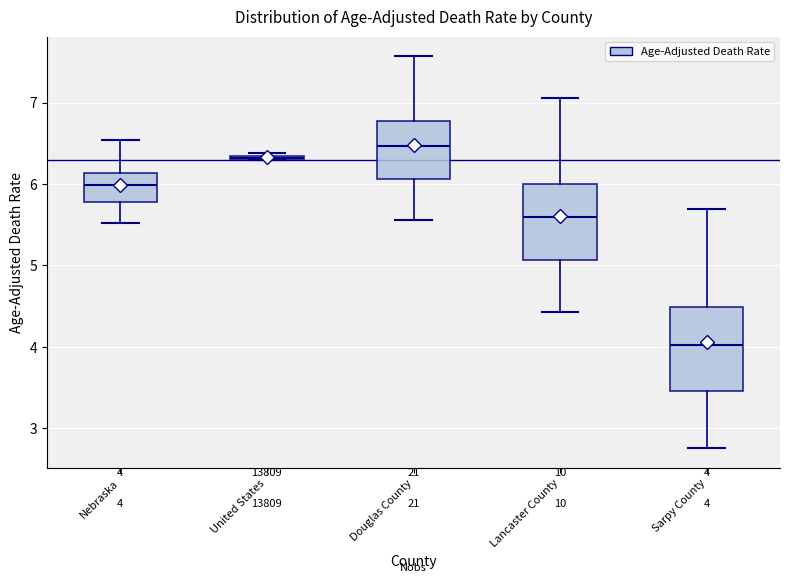

Which box is the tallest, from its lower edge to its upper edge?

Sarpy County